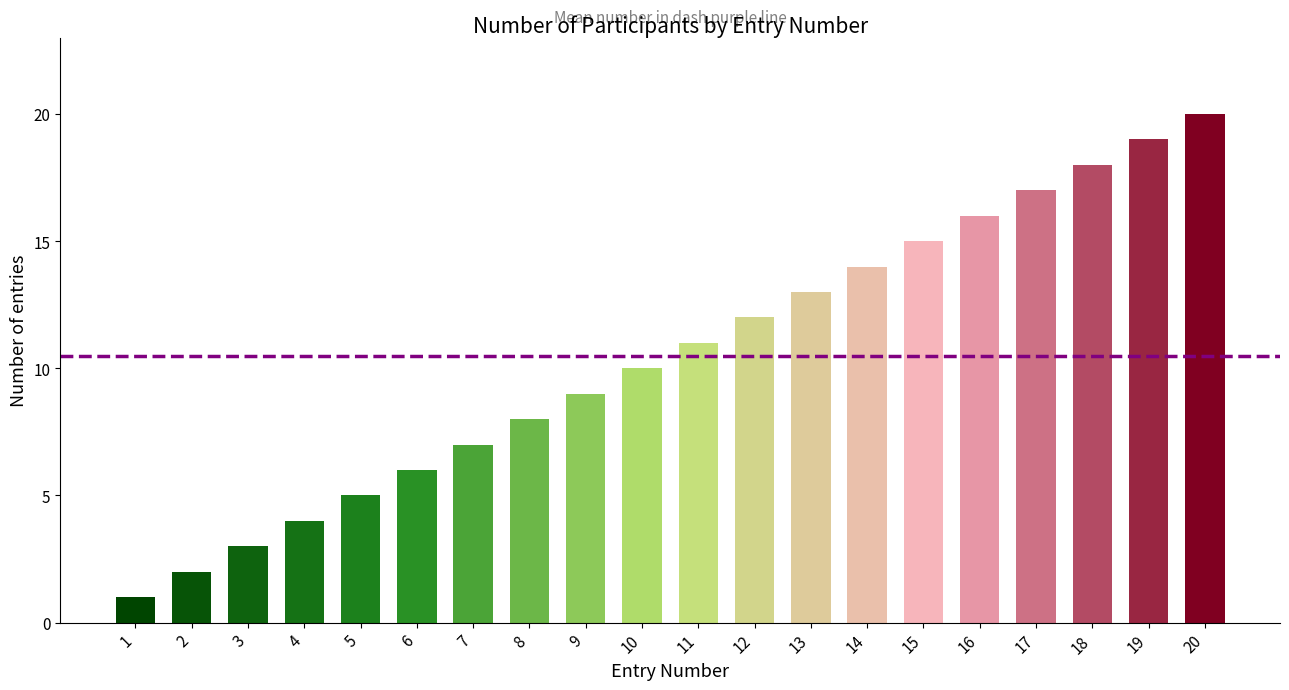

Reading left to right, transcribe all the data shown in this chart.

1	2	3	4	5	6	7	8	9	10	11	12	13	14	15	16	17	18	19	20